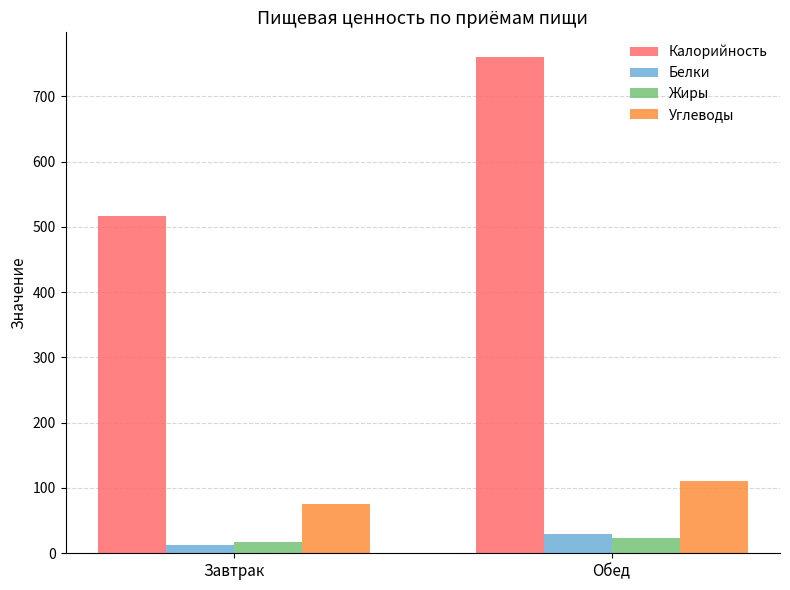

Rank the series by their maximum value, from lowest to highest.

Жиры, Белки, Углеводы, Калорийность